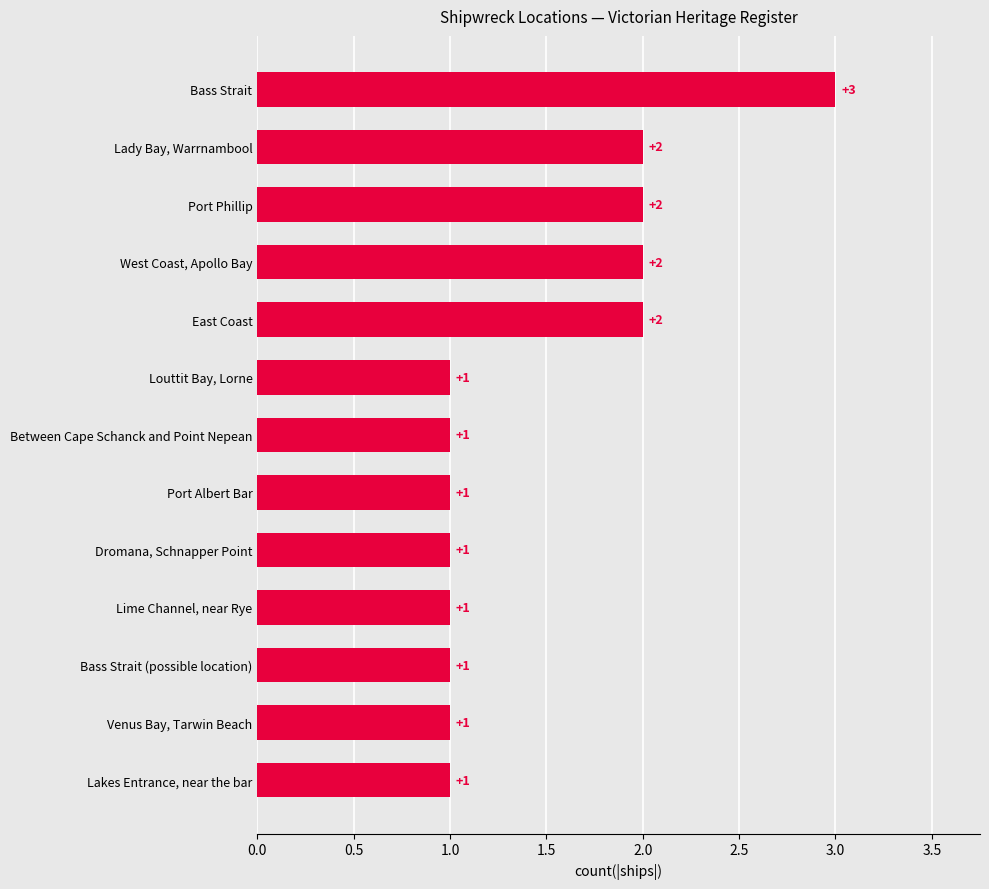

Is it true that the value at Bass Strait (possible location) is 0?

False